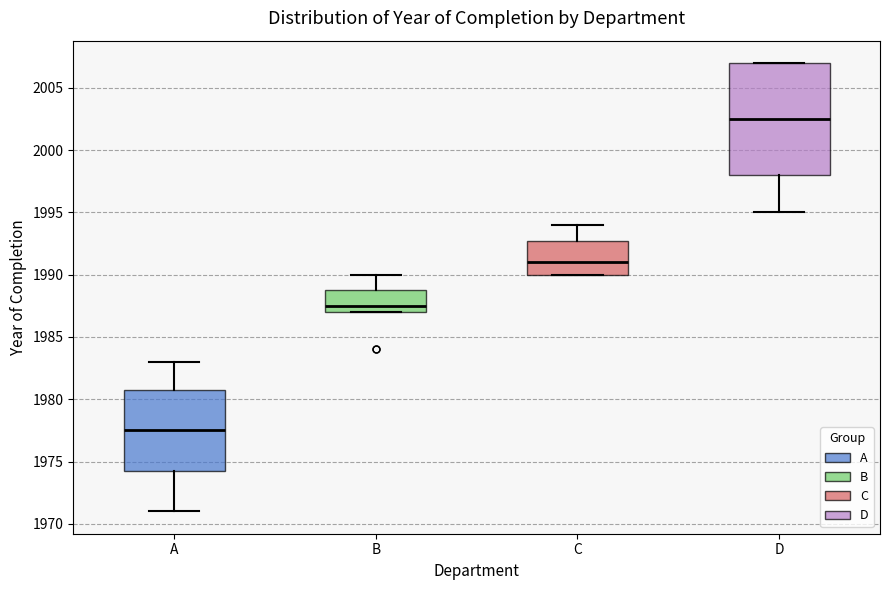

Reading left to right, read every box against the y-axis: the position of its median line, the range the box covers, and the ends of its whiskers. The values are not printed on the chart, so give them approximately, as read against the axis.

A: median 1977.5, box 1974.5 to 1981.0, whiskers 1971.0 to 1983.0
B: median 1987.5, box 1987.0 to 1989.0, whiskers 1987.0 to 1990.0
C: median 1991.0, box 1990.0 to 1993.0, whiskers 1990.0 to 1994.0
D: median 2002.5, box 1998.0 to 2007.0, whiskers 1995.0 to 2007.0